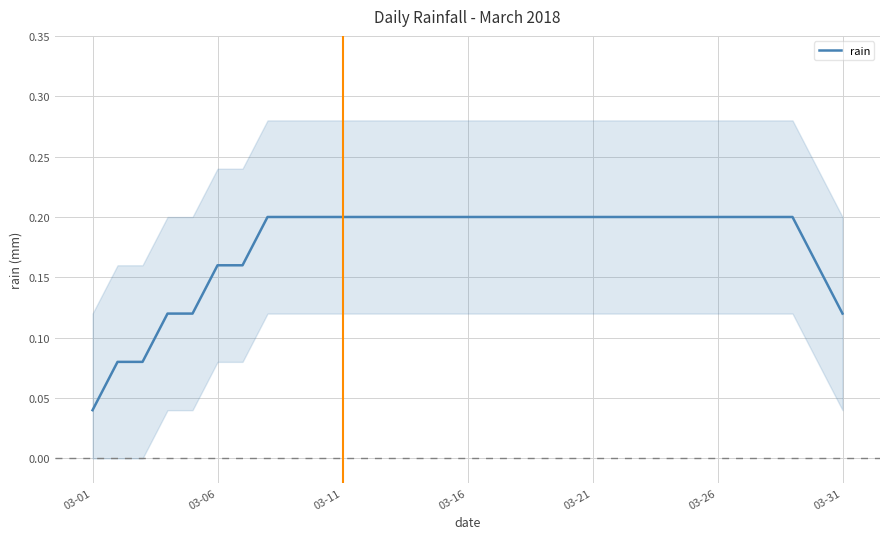

The rain series shows 0.2 at 03-26. True or false?

True